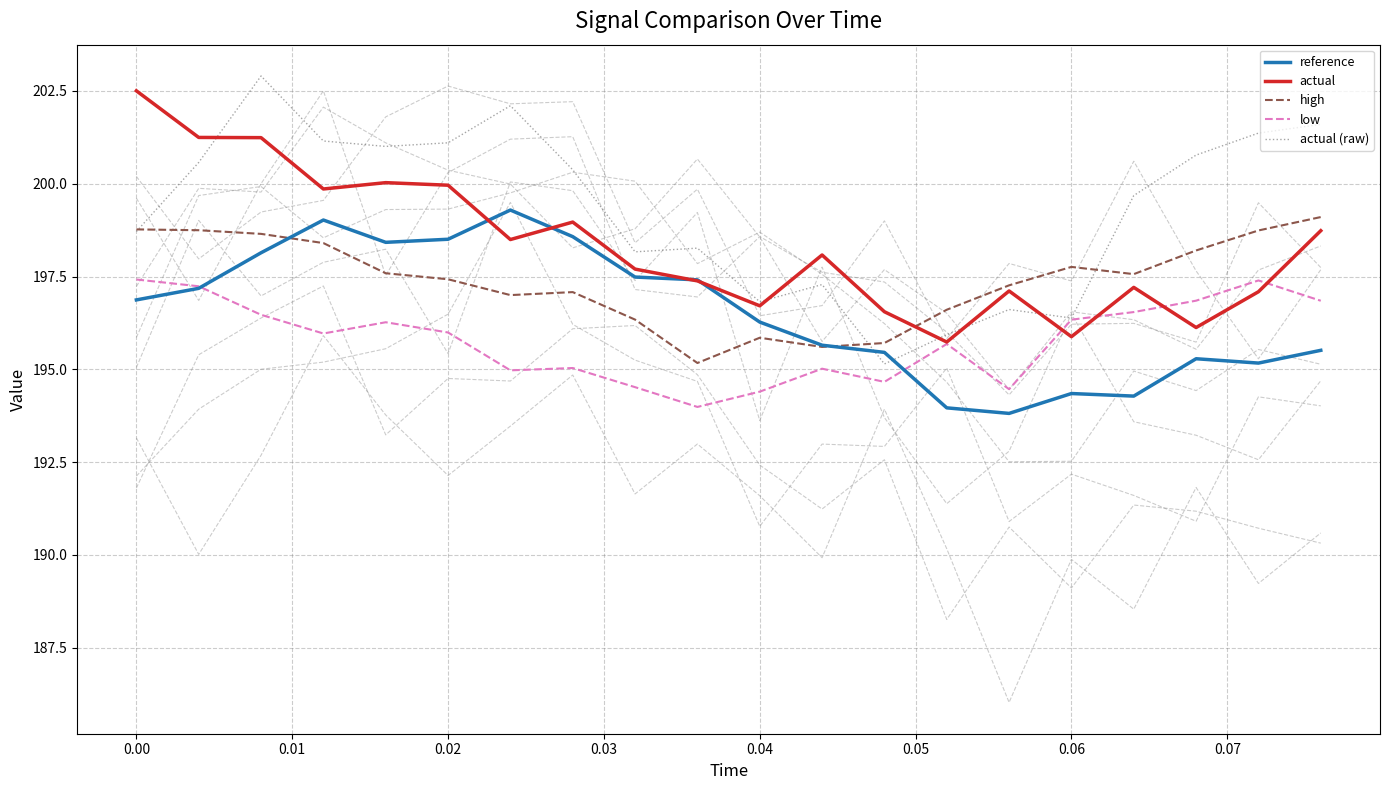

Is it true that reference equals 196.9 at 0.00?

True